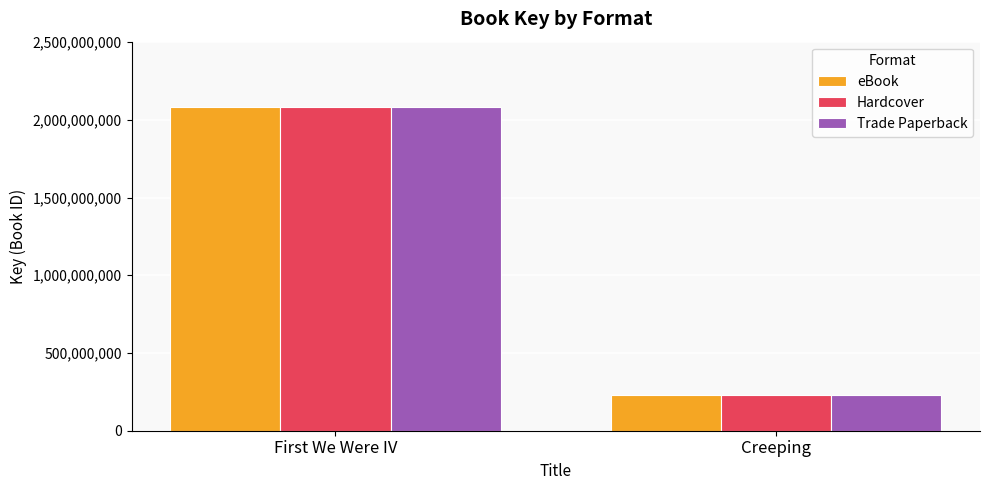

List the labels in order of Hardcover value, largest first.

First We Were IV, Creeping